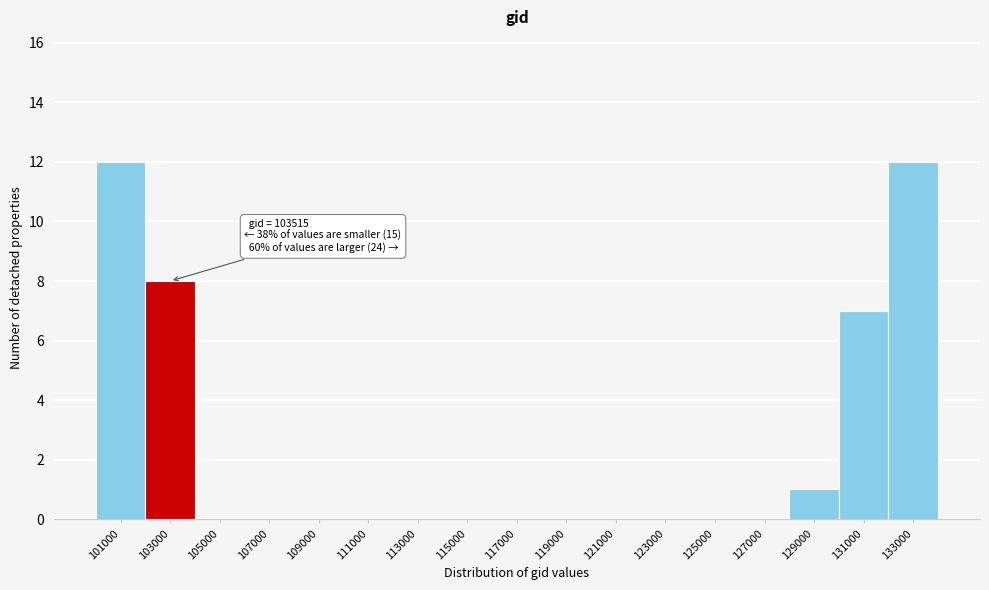

Reading left to right, extract all data points from this chart.

101000=12	103000=8	105000=0	107000=0	109000=0	111000=0	113000=0	115000=0	117000=0	119000=0	121000=0	123000=0	125000=0	127000=0	129000=1	131000=7	133000=12